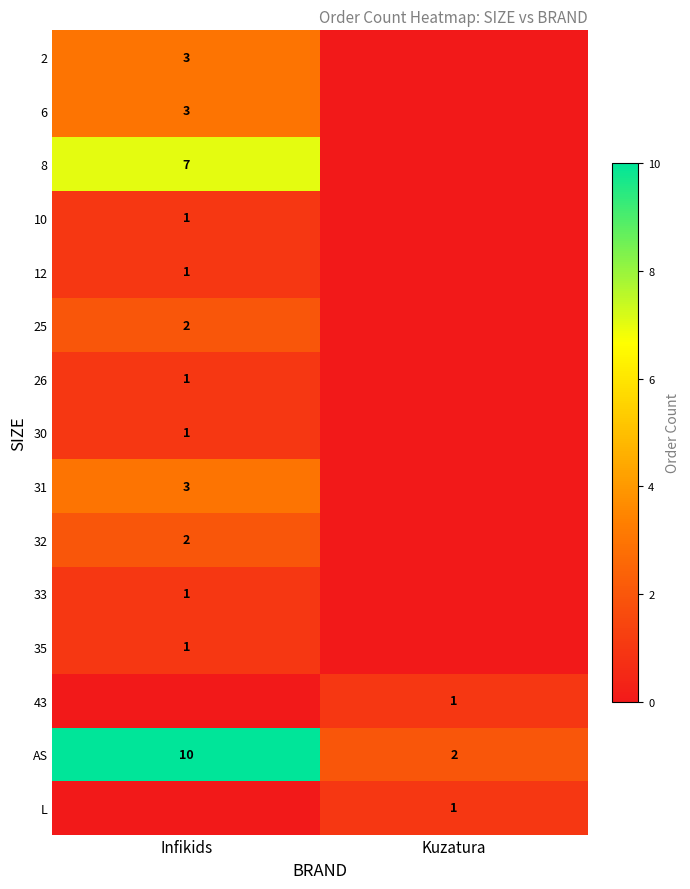

The value of AS at Infikids is 3. True or false?

False